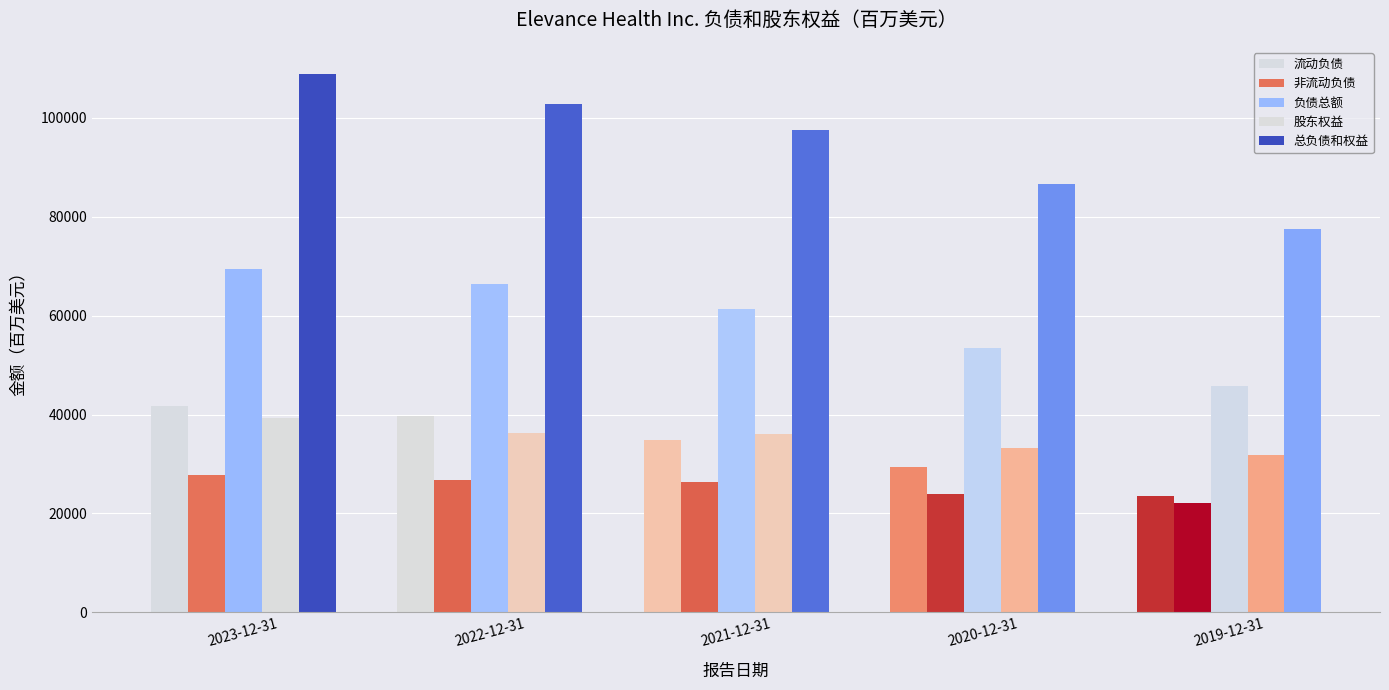

Which series changed the most between 2022-12-31 and 2019-12-31?

总负债和权益